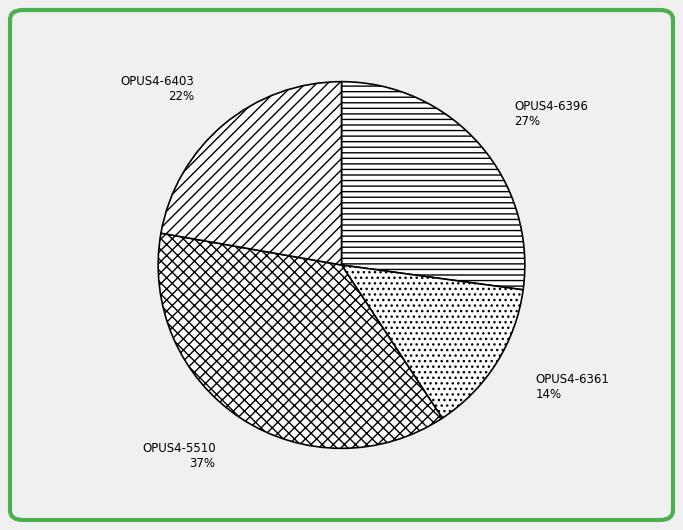

Do OPUS4-5510 and OPUS4-6403 together represent more than half of the pie?

Yes